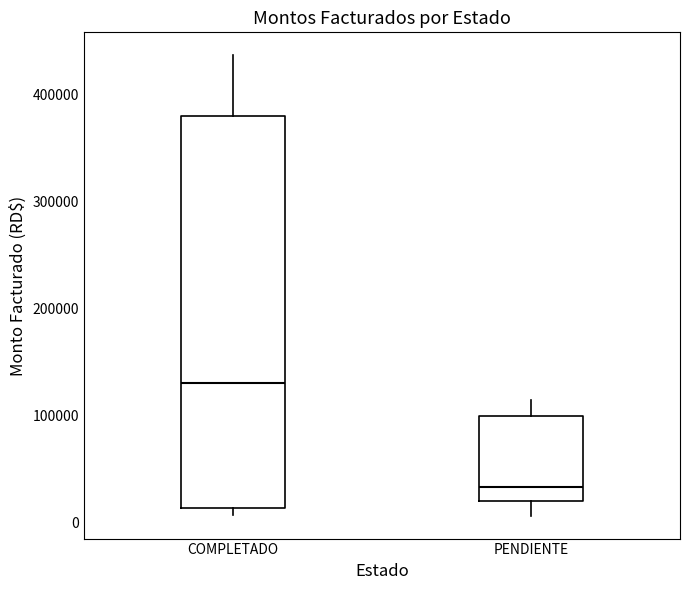

Which box has the highest median line?

COMPLETADO